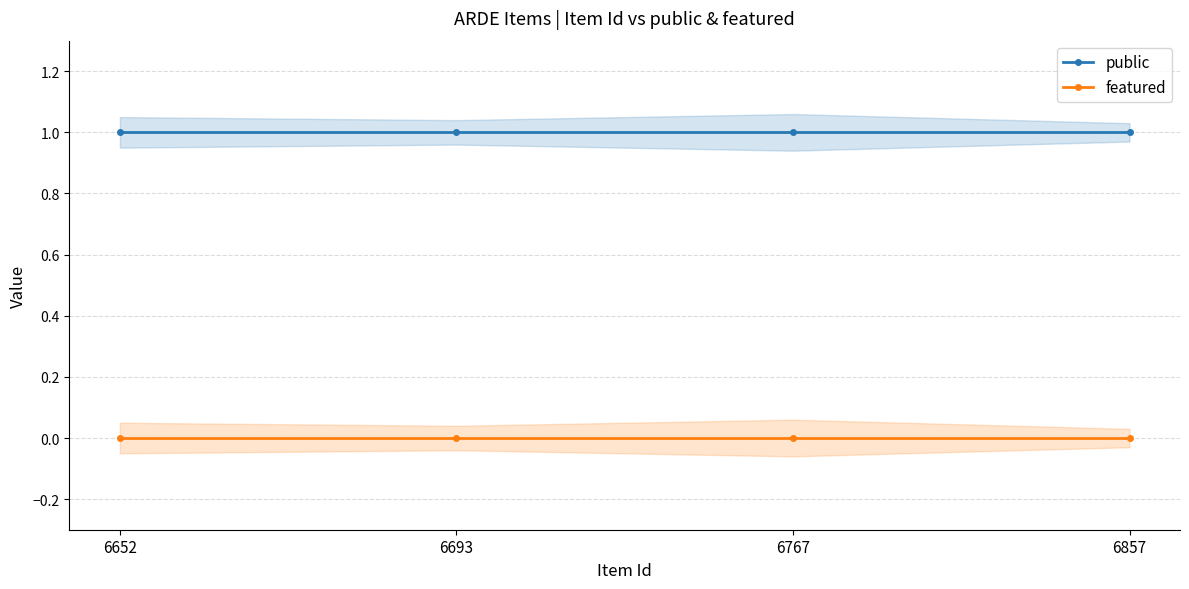

Between 6857 and 6652, which is larger?

6857